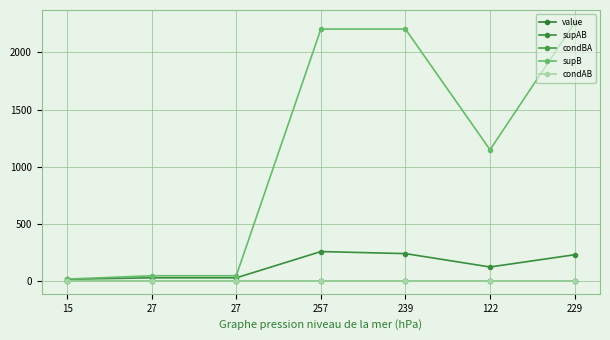

How many distinct data groups are displayed?

5